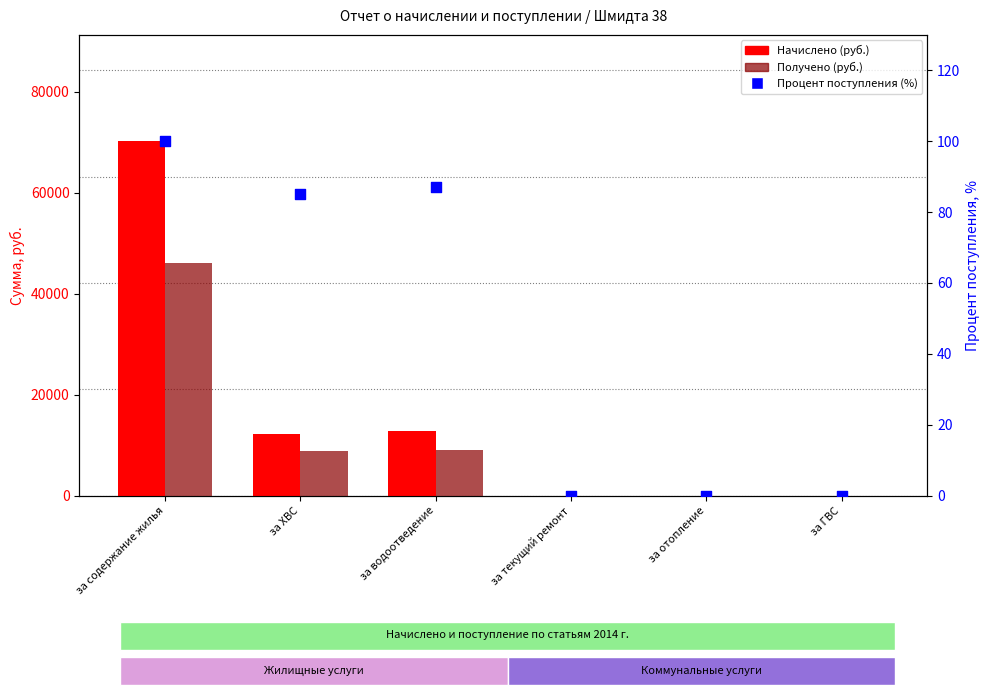

Which series has the widest spread of Y values?

Начислено (руб.)